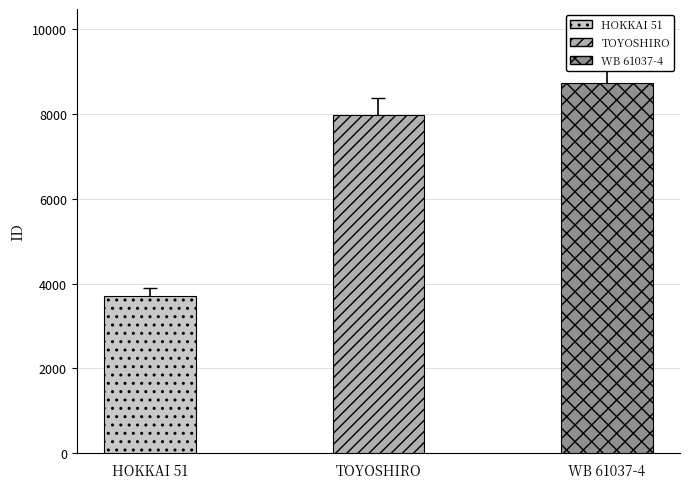

What is the value of the 3rd bar from the left?

8720